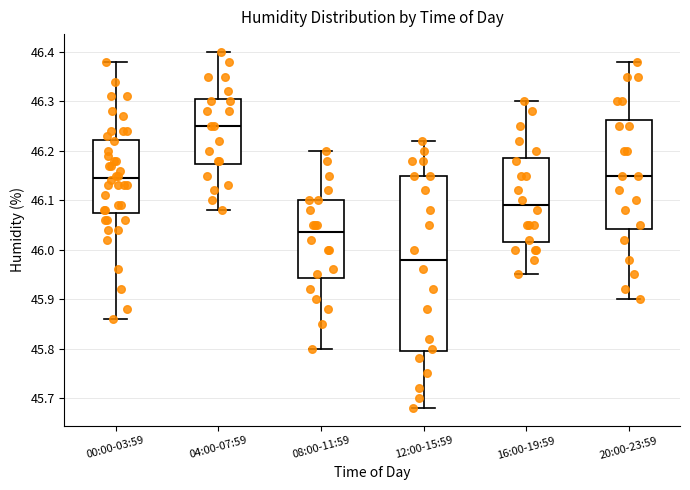

Reading left to right, read every box against the y-axis: the position of its median line, the range the box covers, and the ends of its whiskers. The values are not printed on the chart, so give them approximately, as read against the axis.

00:00-03:59: median 46.15, box 46.08 to 46.22, whiskers 45.86 to 46.38
04:00-07:59: median 46.25, box 46.17 to 46.31, whiskers 46.08 to 46.40
08:00-11:59: median 46.04, box 45.94 to 46.10, whiskers 45.80 to 46.20
12:00-15:59: median 45.98, box 45.80 to 46.15, whiskers 45.68 to 46.22
16:00-19:59: median 46.09, box 46.02 to 46.19, whiskers 45.95 to 46.30
20:00-23:59: median 46.15, box 46.04 to 46.26, whiskers 45.90 to 46.38